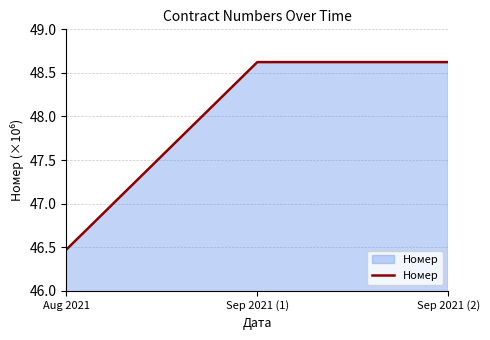

The value at Sep 2021 (1) is 81.8. True or false?

False